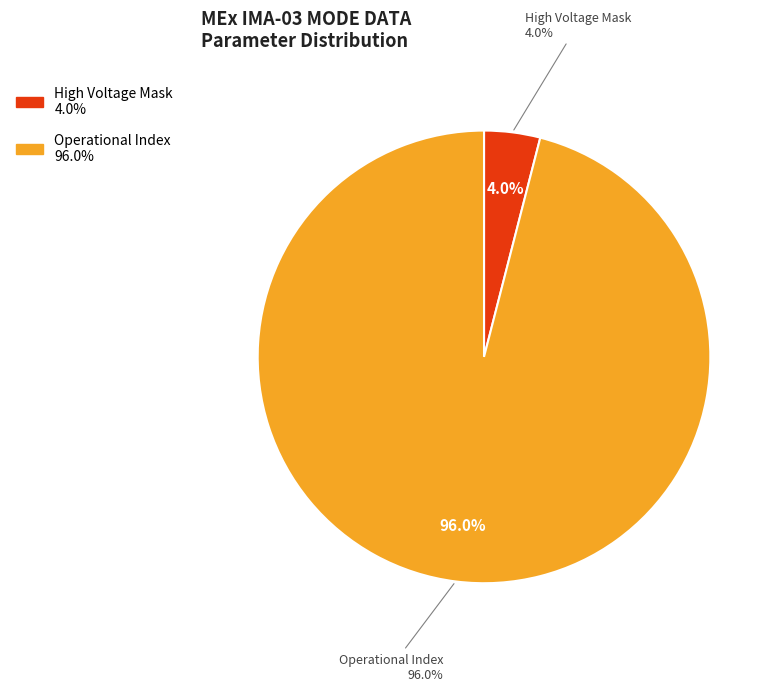

Which category has the biggest portion of the pie?

Operational Index